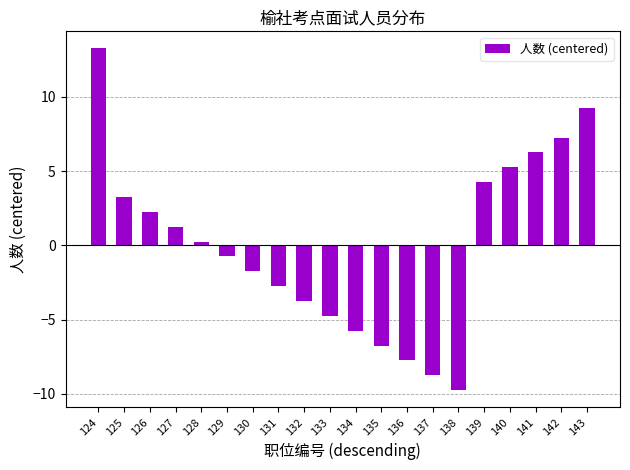

What is the change in value from 126 to 143?

+7.0